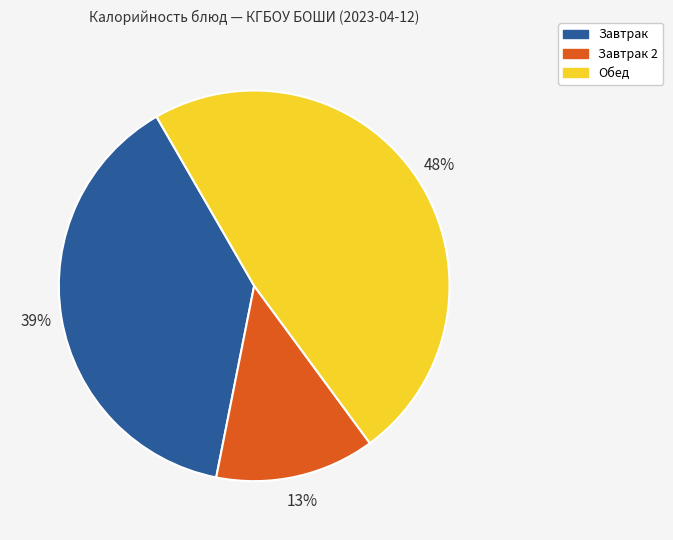

The Обед slice represents 38% of the pie. True or false?

False